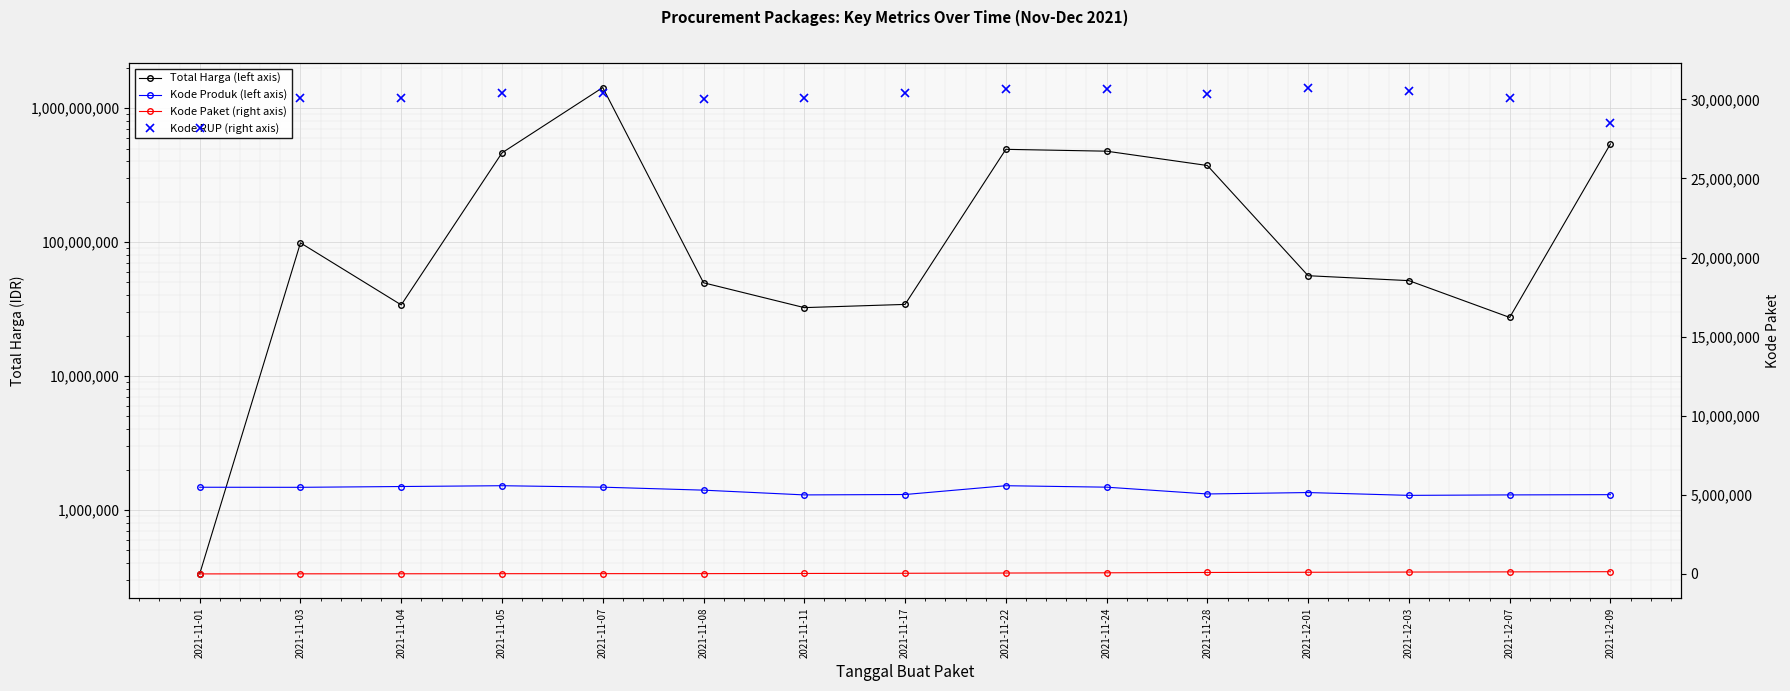

What is the difference between the second highest and second lowest values in the Kode Produk (left axis) series?

222150